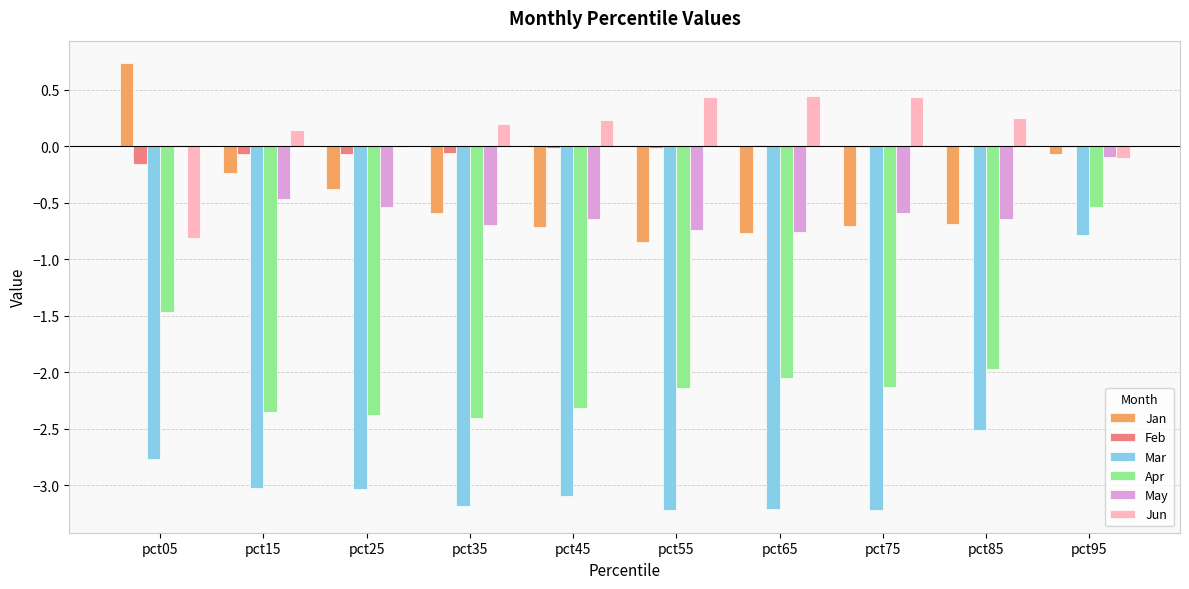

Is it true that Jan equals -0.7 at pct75?

True